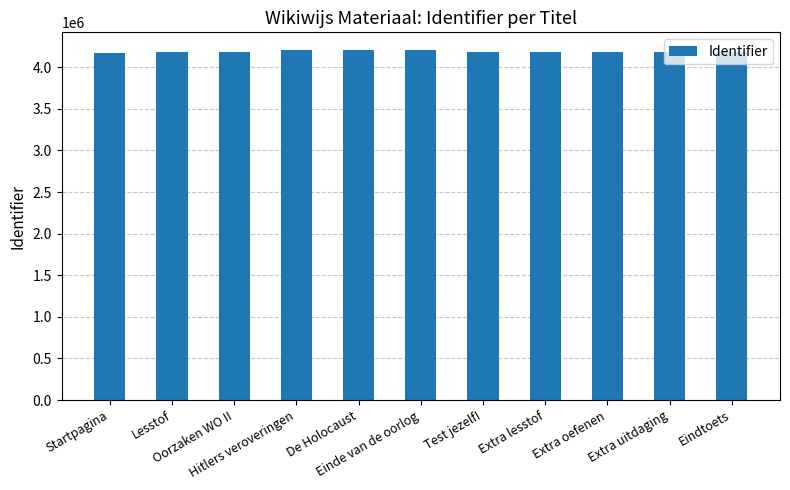

The chart shows a value of 4180958 at Test jezelf!. True or false?

True